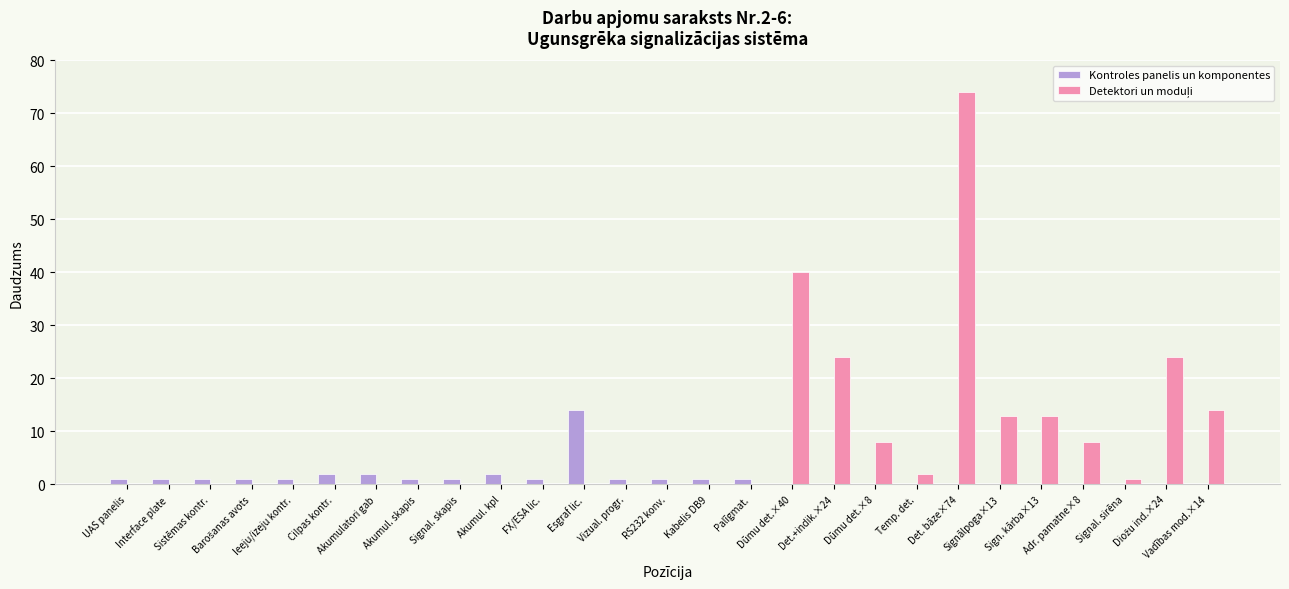

What is the greatest value displayed?

74